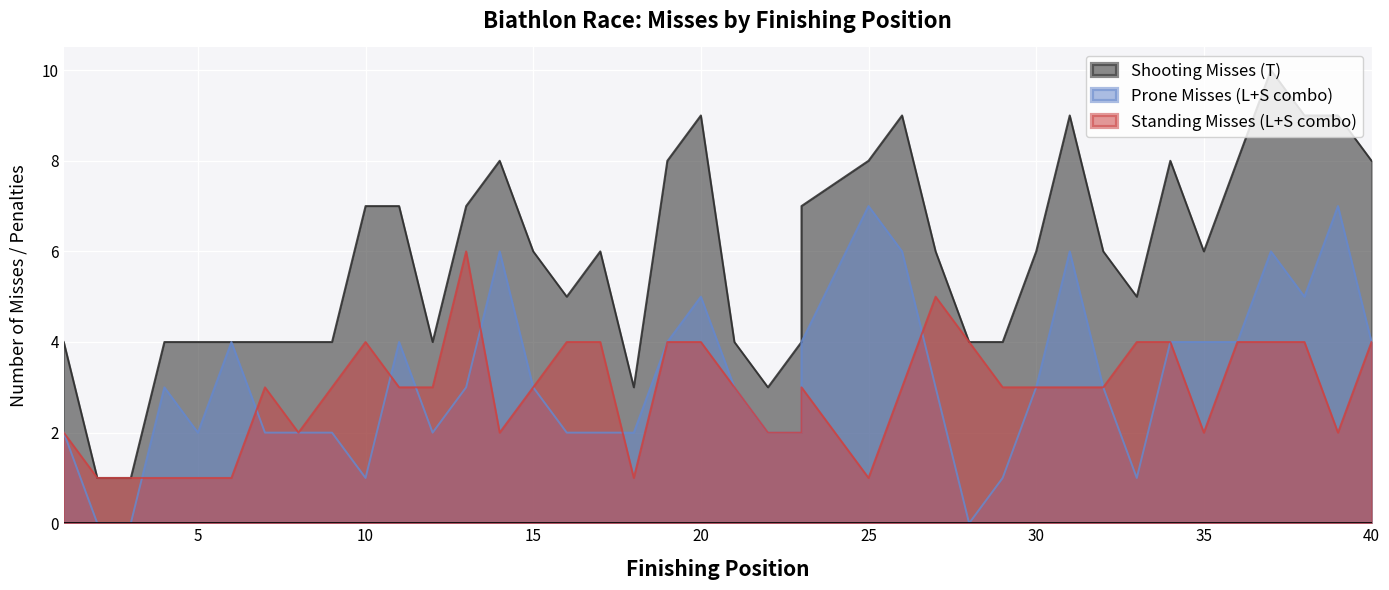

Rank the series by their maximum value, from lowest to highest.

Standing Misses (L+S combo), Prone Misses (L+S combo), Shooting Misses (T)